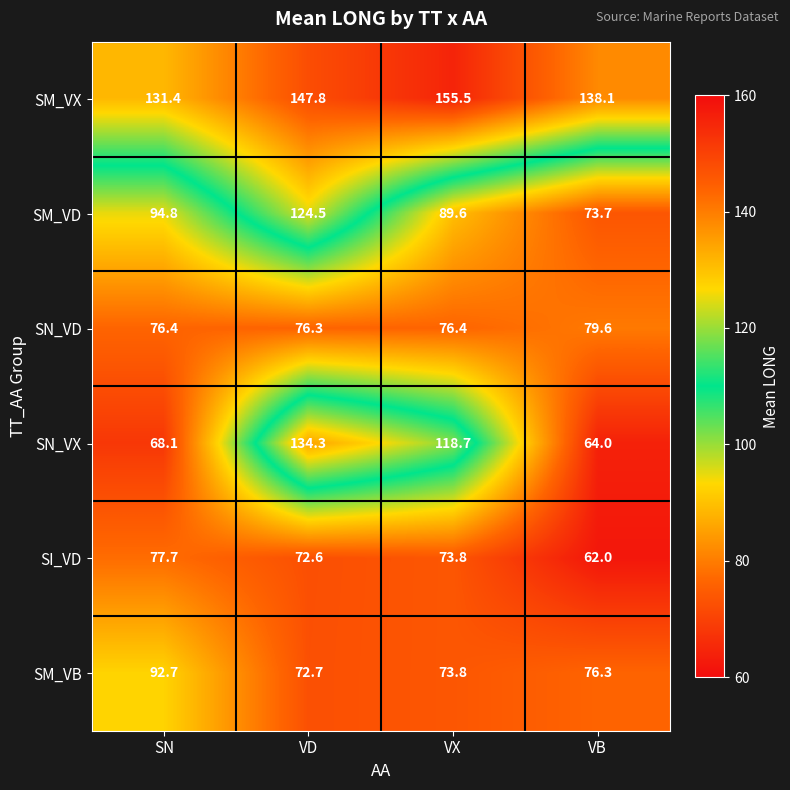

What is the difference between the SM_VD values at VB and SN?

21.1